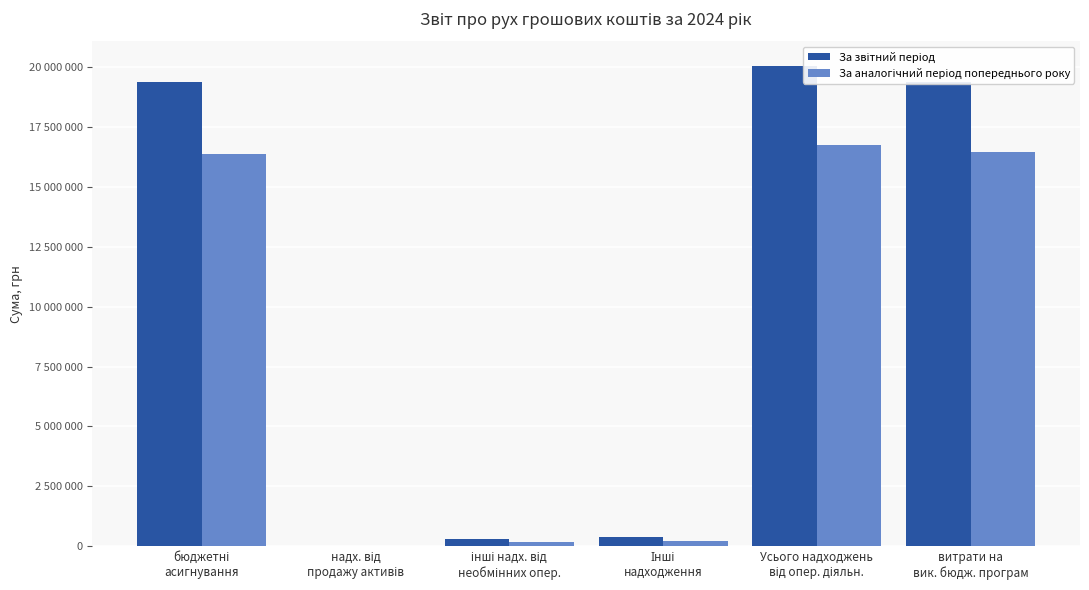

Are the bars grouped side by side (vs. stacked)?

Yes